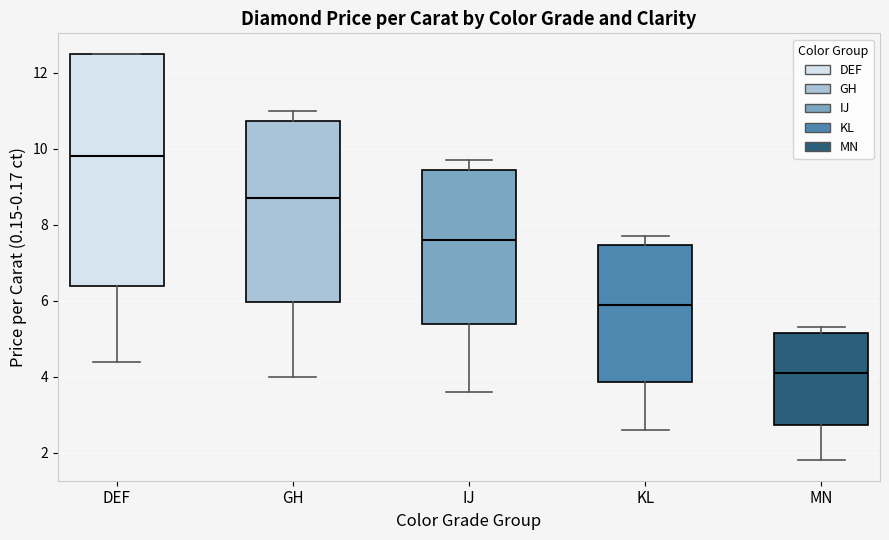

Reading left to right, transcribe this box plot: for each box, give where its median line is, the range the box spans, and where its two whiskers end, as read against the y-axis. The values are not printed on the chart, so give them approximately, as read against the axis.

DEF: median 9.8, box 6.4 to 12.6, whiskers 4.4 to 12.6
GH: median 8.8, box 6.0 to 10.8, whiskers 4.0 to 11.0
IJ: median 7.6, box 5.4 to 9.4, whiskers 3.6 to 9.8
KL: median 6.0, box 3.8 to 7.4, whiskers 2.6 to 7.8
MN: median 4.2, box 2.8 to 5.2, whiskers 1.8 to 5.4